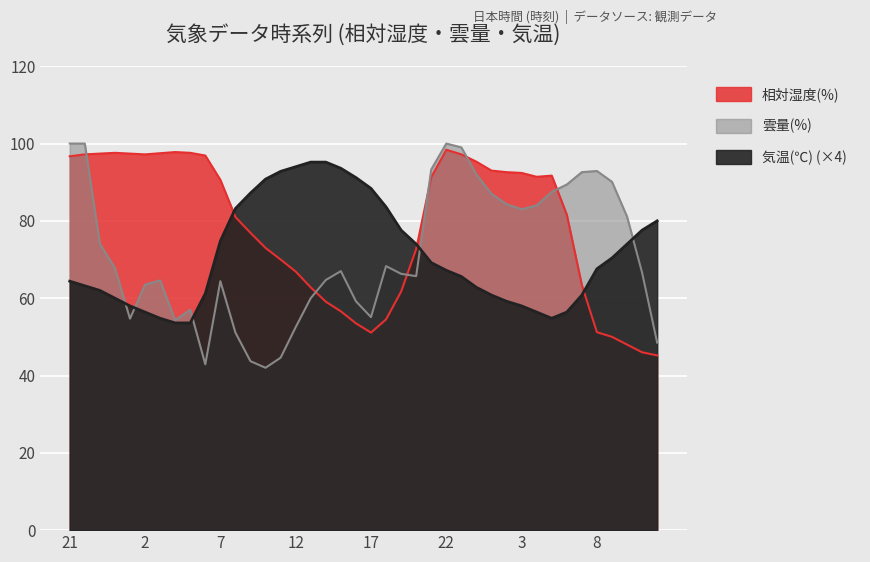

What is the label of the 31st point from the left?

3